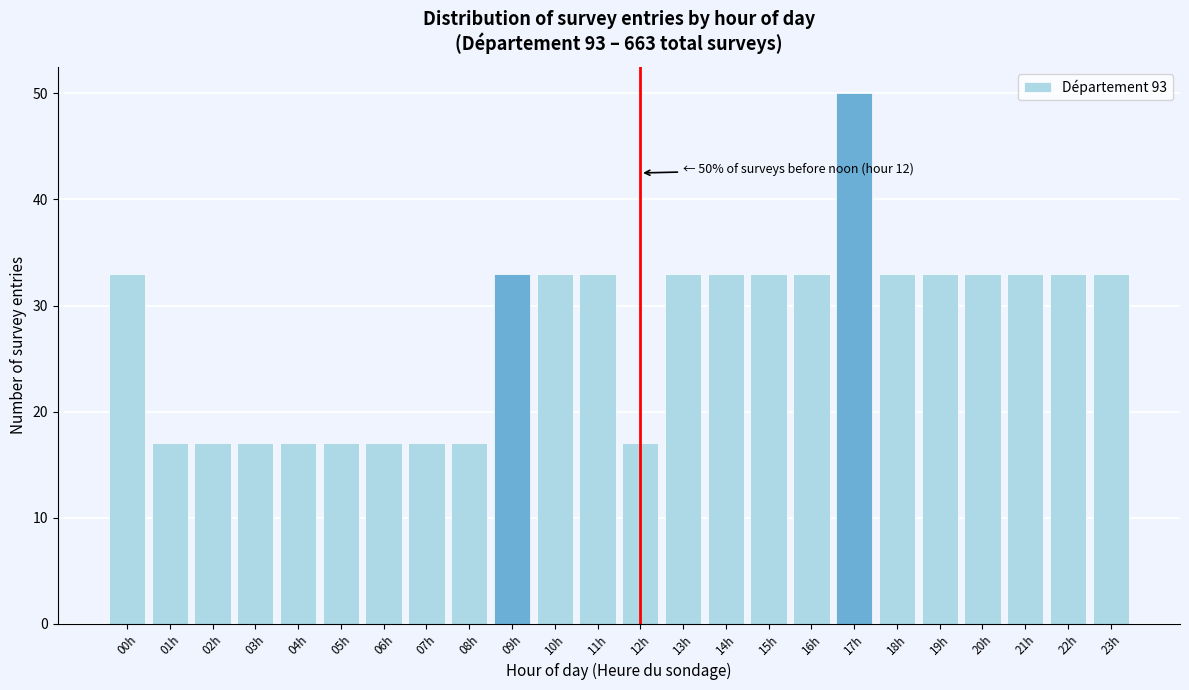

Reading left to right, transcribe all the data shown in this chart.

33	17	17	17	17	17	17	17	17	33	33	33	17	33	33	33	33	50	33	33	33	33	33	33